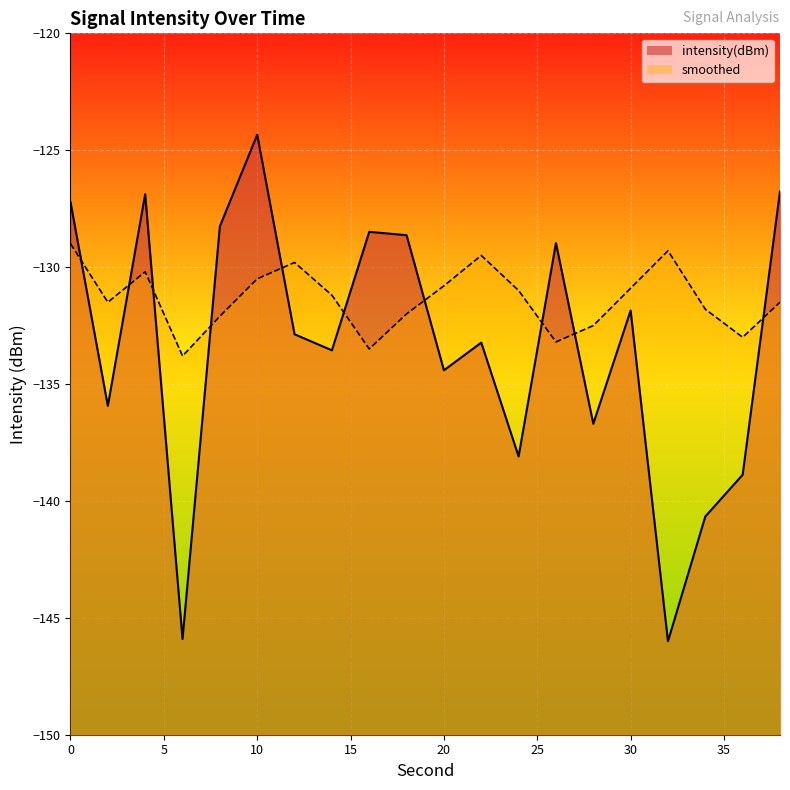

Between 22 and 36, which series saw the biggest shift?

intensity(dBm)